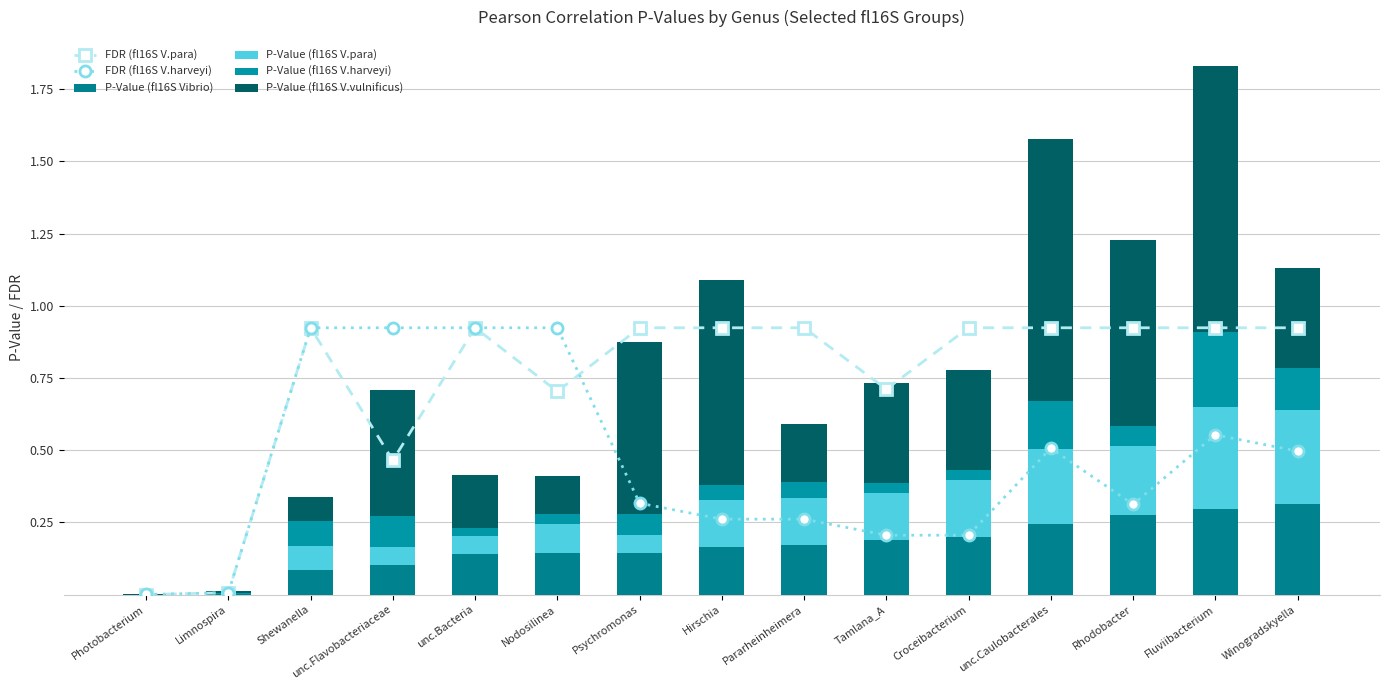

What is the total value across all series at Fluviibacterium?

3.3